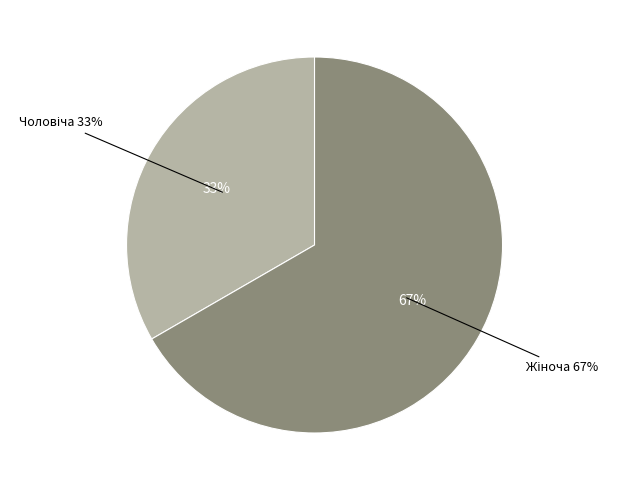

Does any single category account for the majority?

Yes